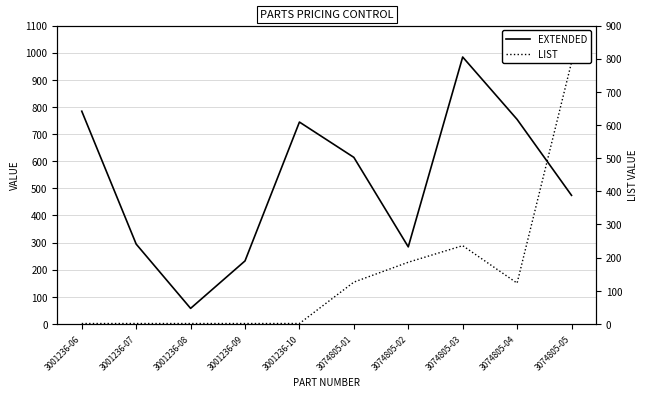

List the series in order of their overall mean, highest first.

EXTENDED, LIST